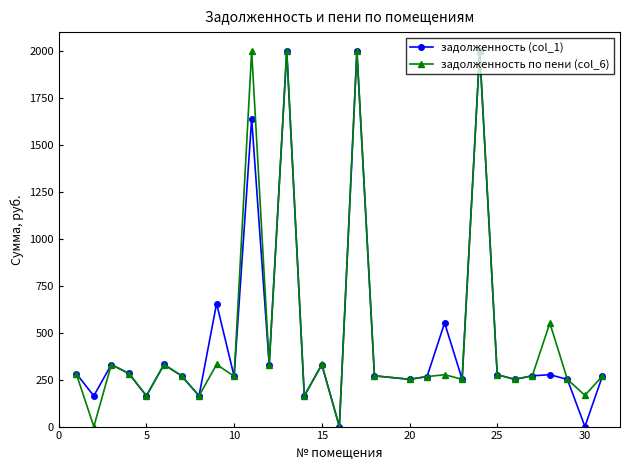

What is the value of the задолженность по пени (col_6) point at the 19th from the left?

251.8